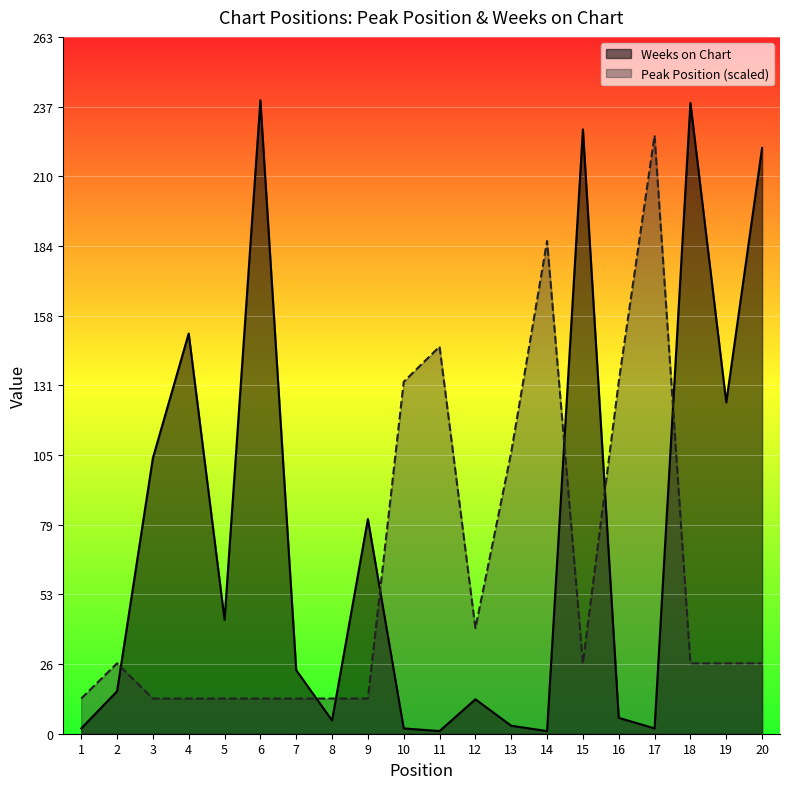

What is the difference between the maximum and minimum values in the Weeks on Chart series?

238.0